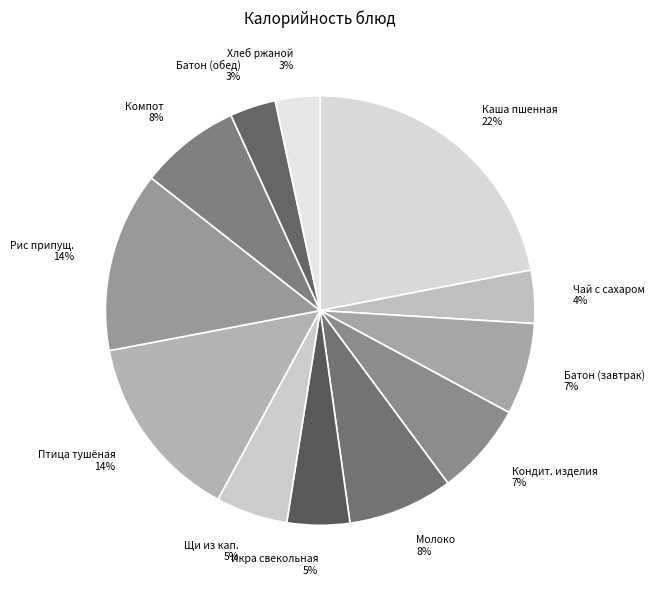

Combined, do Птица тушёная and Щи из кап. account for over 50%?

No